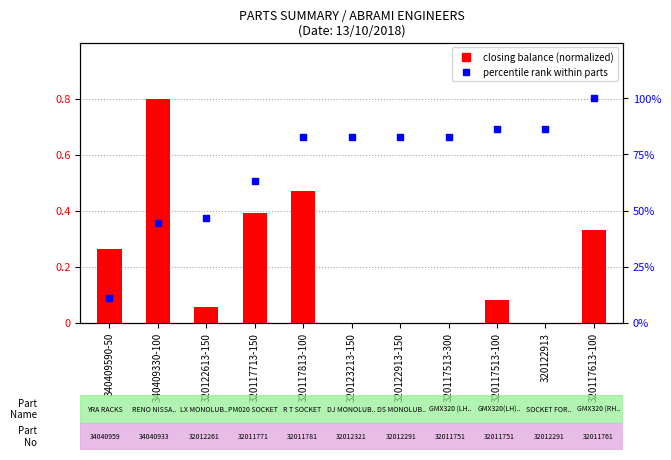

What is the total value across all series at 320117513-300?

82.8